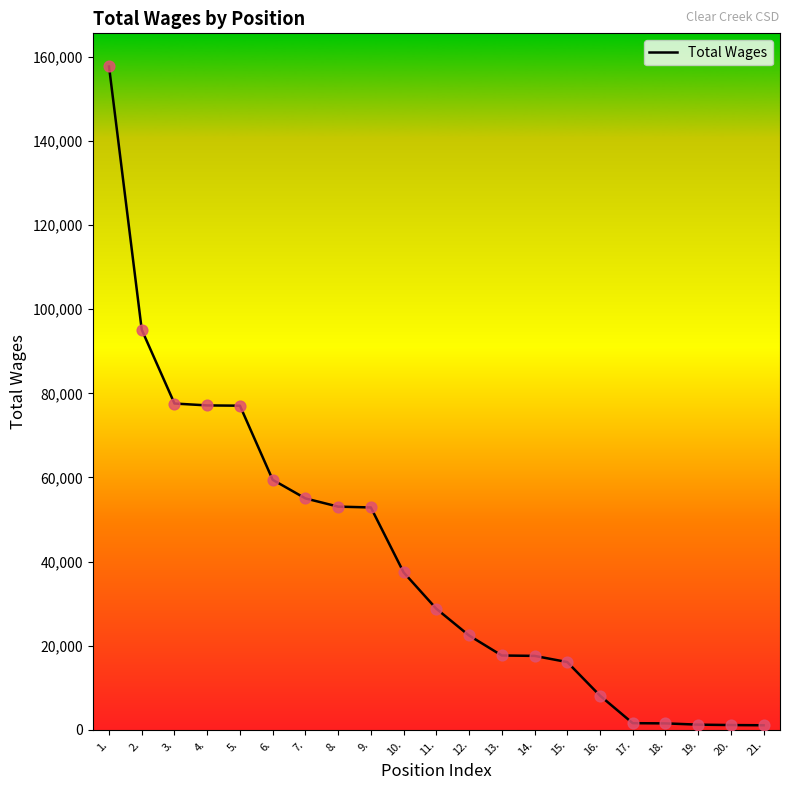

What is the ratio of the value at 6. to the value at 2.?

0.6